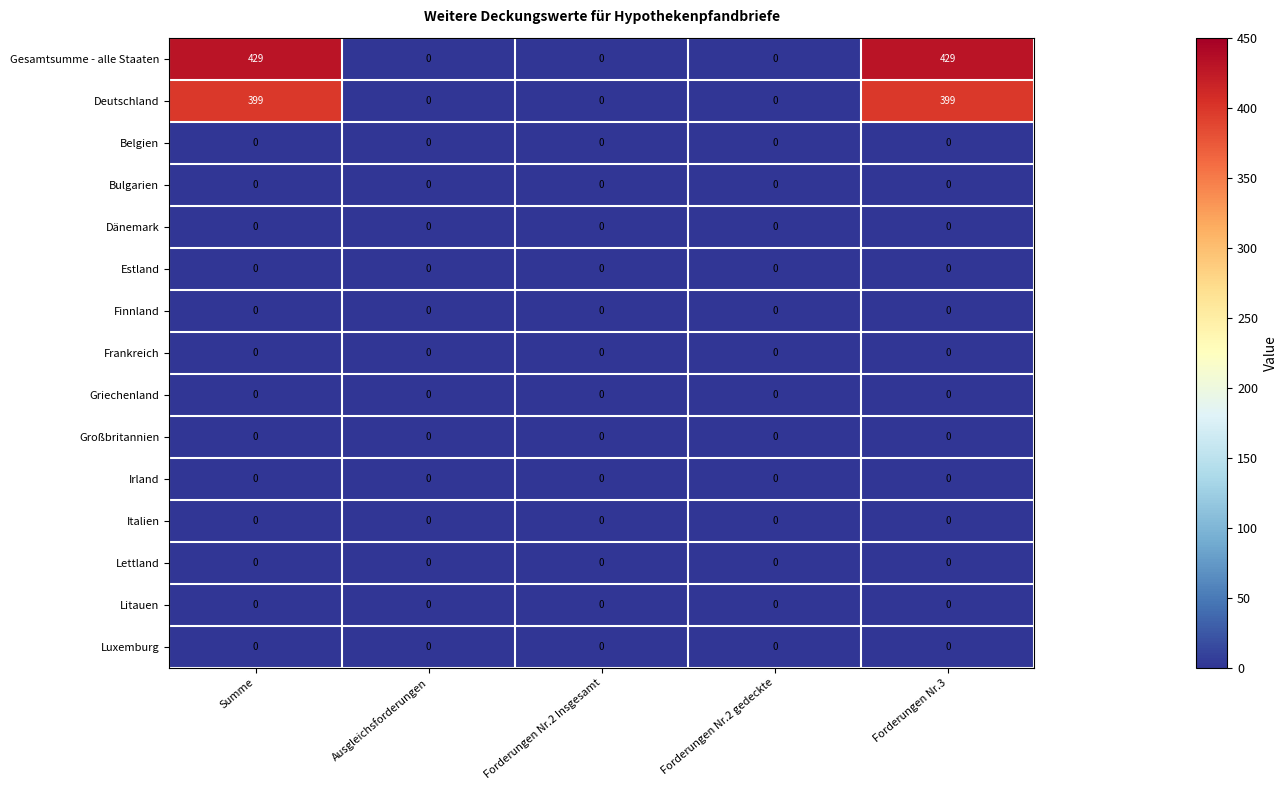

What is the greatest value displayed?

429